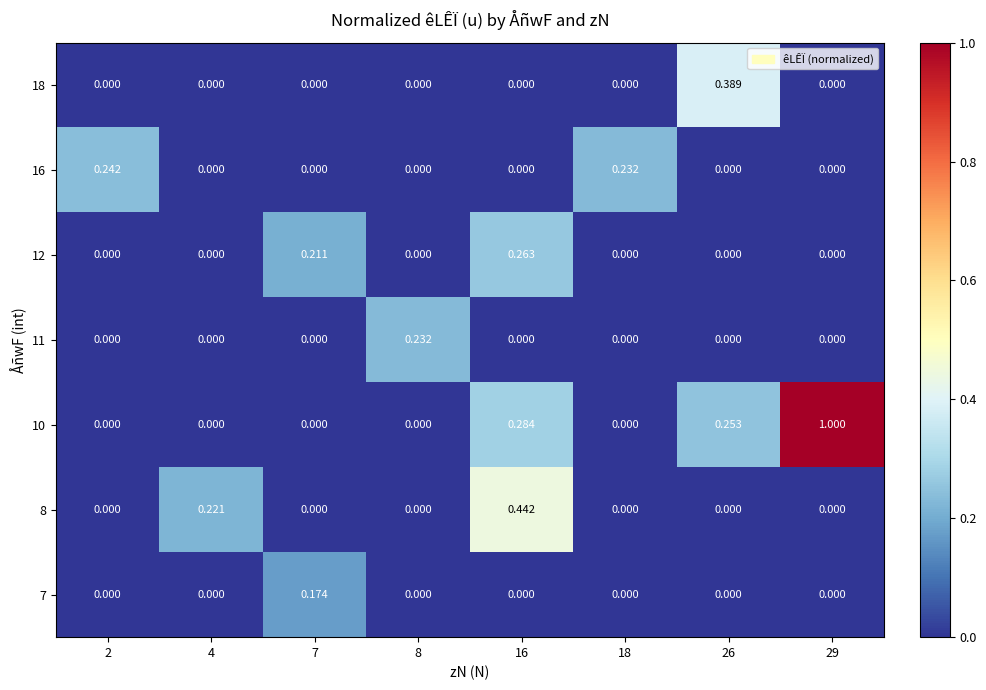

Is the value of 10 at 7 greater than the value of 11 at 8?

No